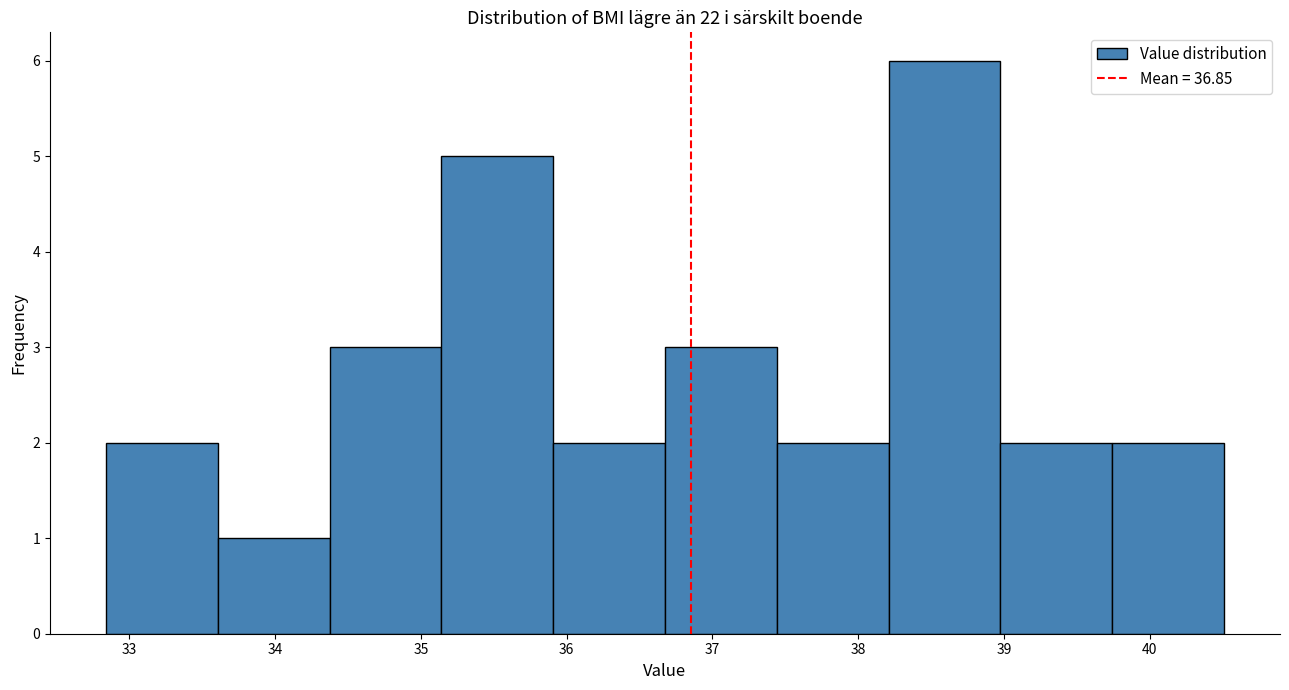

Reading left to right, list every bar in this chart as the range it spans on the x-axis followed by its height. Neither the bar edges nor the heights are printed on the chart, so give them approximately, as read against the axes.

32.8 to 33.6: 2
33.6 to 34.4: 1
34.4 to 35.1: 3
35.1 to 35.9: 5
35.9 to 36.7: 2
36.7 to 37.4: 3
37.4 to 38.2: 2
38.2 to 39.0: 6
39.0 to 39.7: 2
39.7 to 40.5: 2